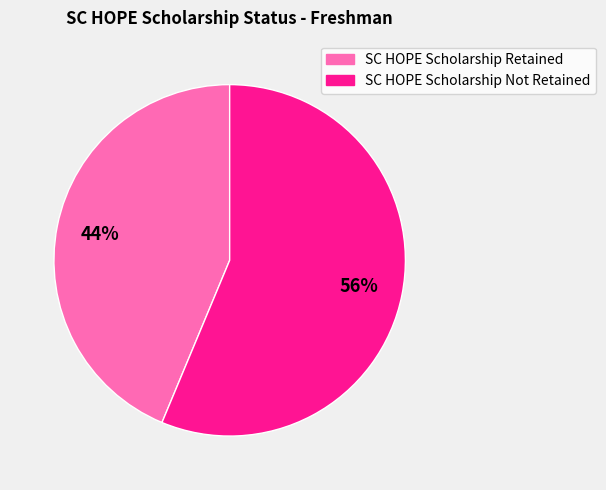

Which slice is the smallest?

SC HOPE Scholarship Retained